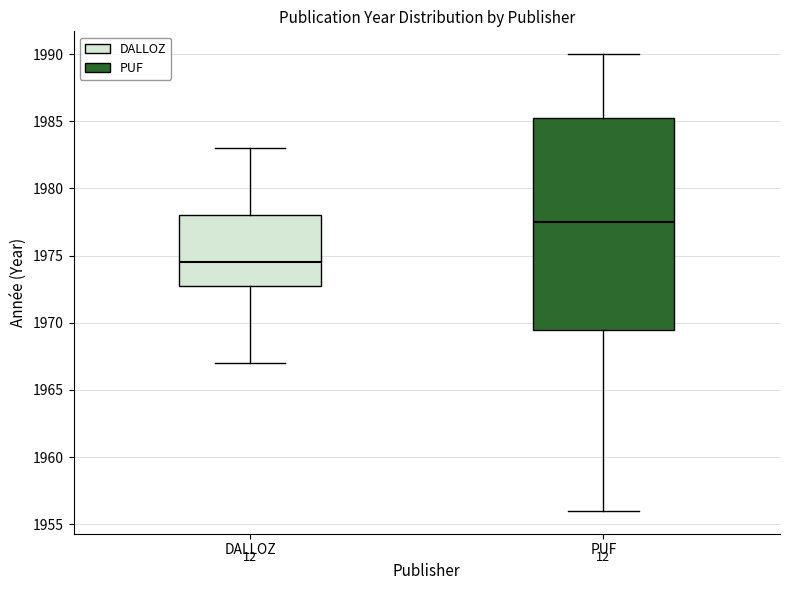

Reading left to right, transcribe this box plot: for each box, give where its median line is, the range the box spans, and where its two whiskers end, as read against the y-axis. The values are not printed on the chart, so give them approximately, as read against the axis.

DALLOZ: median 1974.5, box 1973.0 to 1978.0, whiskers 1967.0 to 1983.0
PUF: median 1977.5, box 1969.5 to 1985.5, whiskers 1956.0 to 1990.0